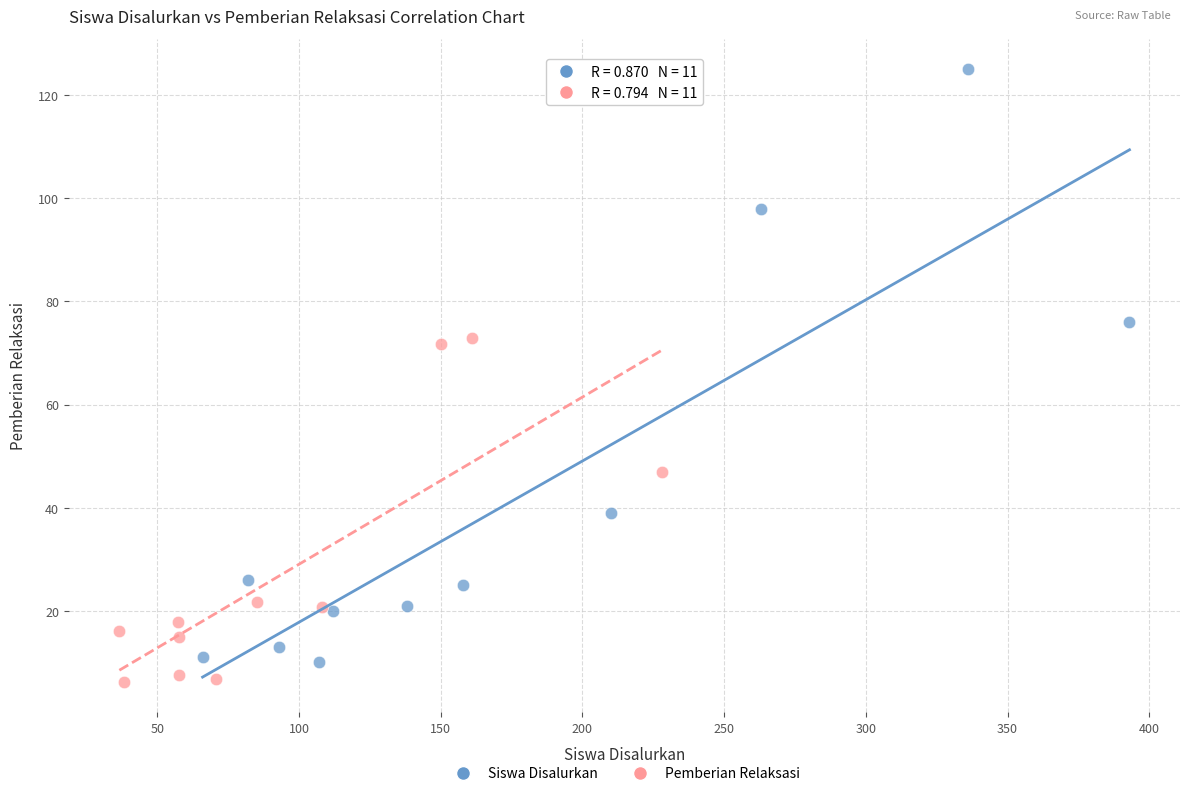

Which series reaches the minimum Y coordinate?

Pemberian Relaksasi